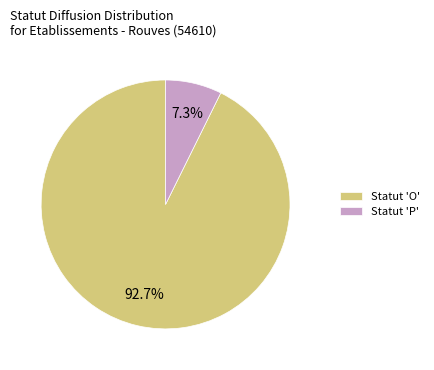

Is there a majority slice in this chart?

Yes